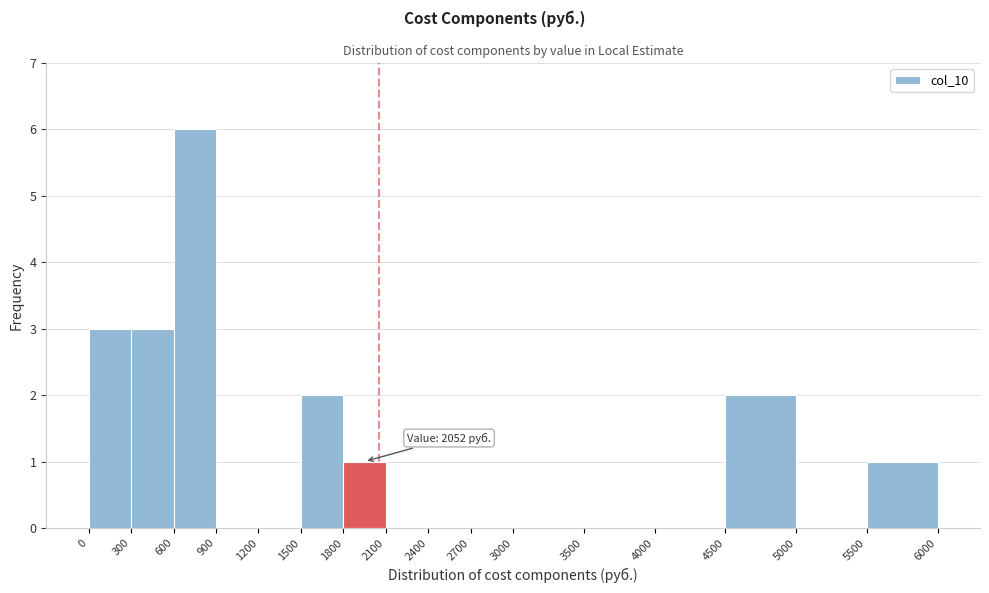

Over which range of the x-axis is the bar tallest?

600 to 900